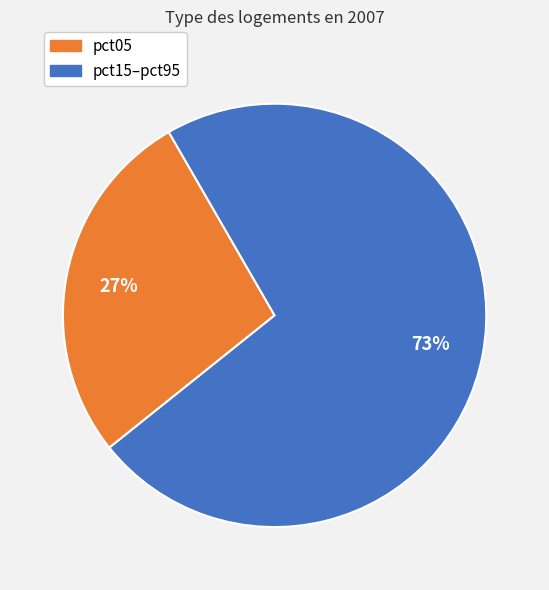

Is there any slice that represents more than half of the pie?

Yes